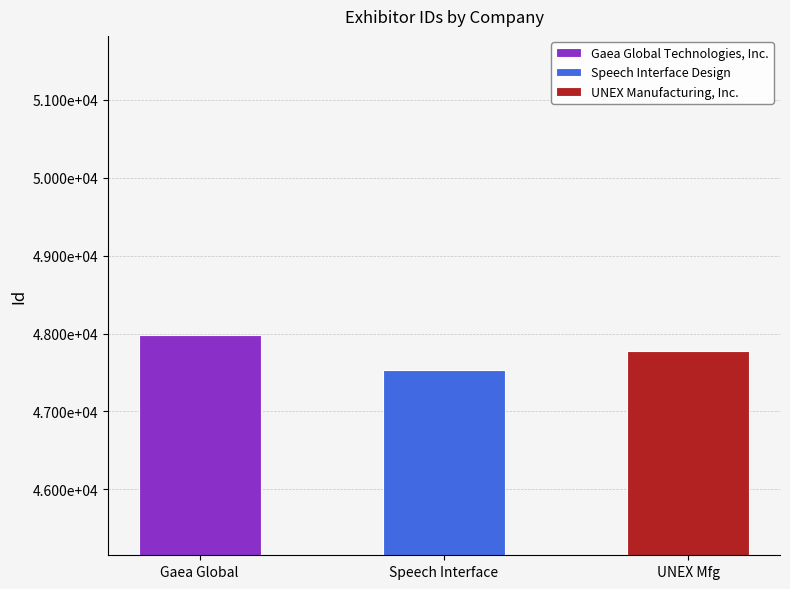

Reading left to right, what are all the values shown in this chart?

47984	47528	47780